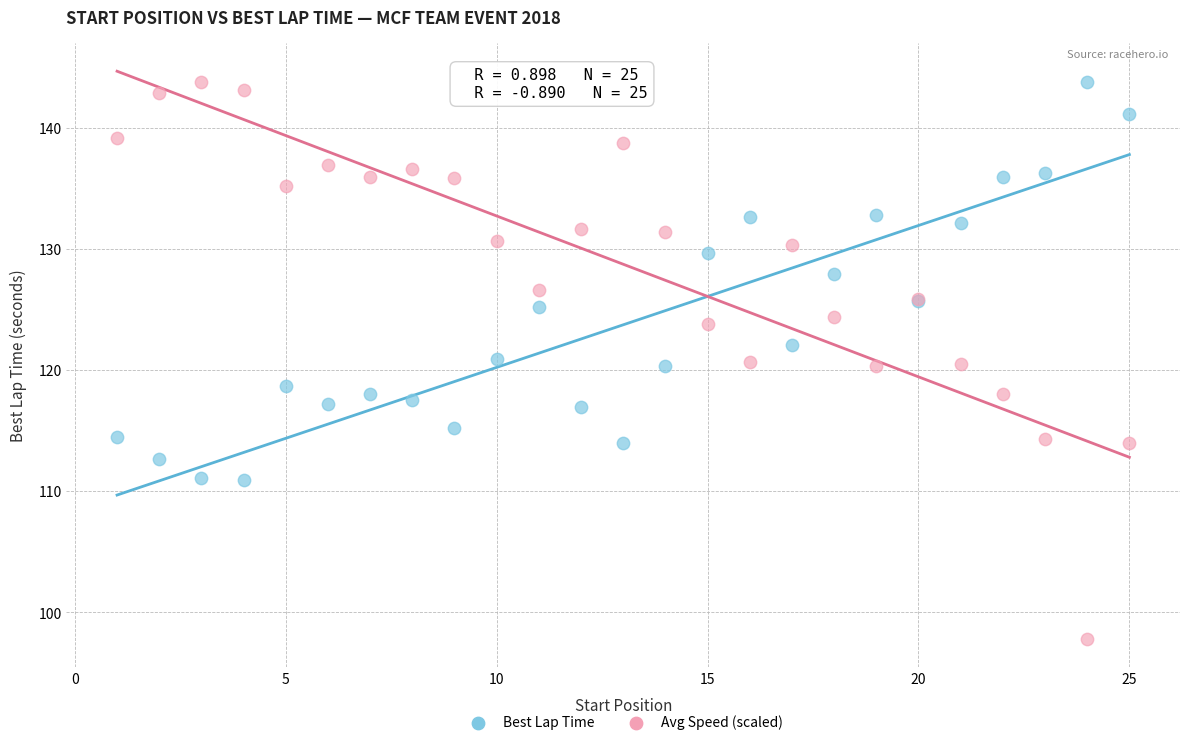

What is the X range (max minus min) for the scatter plot?

24.0